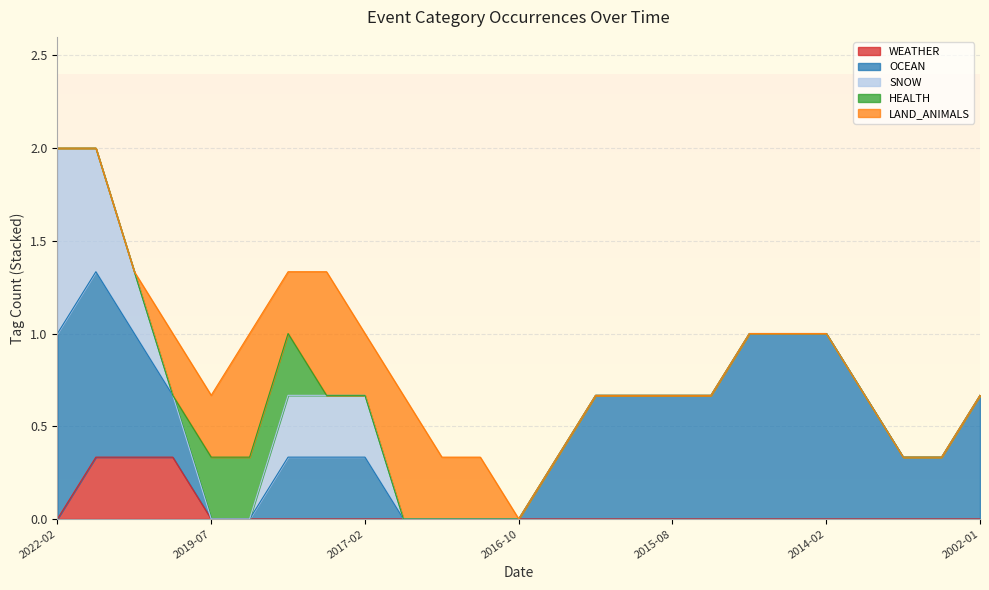

True or false: WEATHER has a value of -0.1 at 2019-07.

False